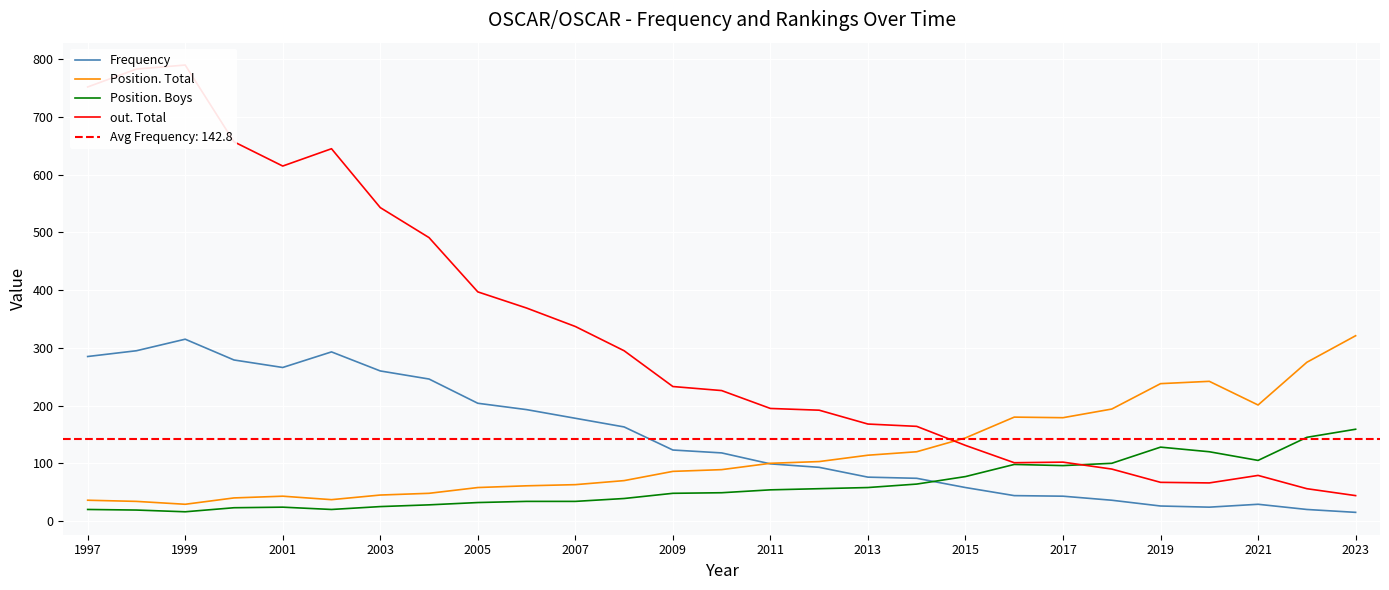

Reading left to right, list all the values displayed in this chart.

Frequency: 285	295	315	279	266	293	260	246	204	193	178	163	123	118	99	93	76	74	58	44	43	36	26	24	29	20	15
Position. Total: 36	34	29	40	43	37	45	48	58	61	63	70	86	89	100	103	114	120	144	180	179	194	238	242	201	275	321
Position. Boys: 20	19	16	23	24	20	25	28	32	34	34	39	48	49	54	56	58	64	77	98	96	100	128	120	105	145	159
out. Total: 752	783	790	657	615	645	543	491	397	369	337	295	233	226	195	192	168	164	131	101	102	90	67	66	79	56	44